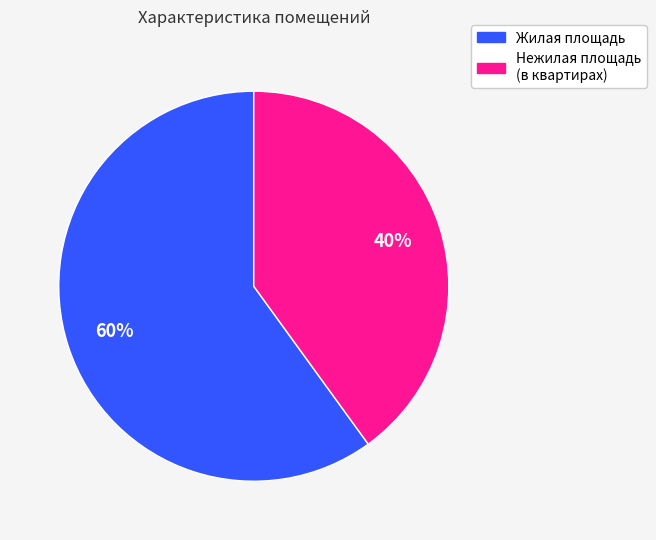

To the nearest percent, what is the difference between the largest and smallest slice percentages?

20%